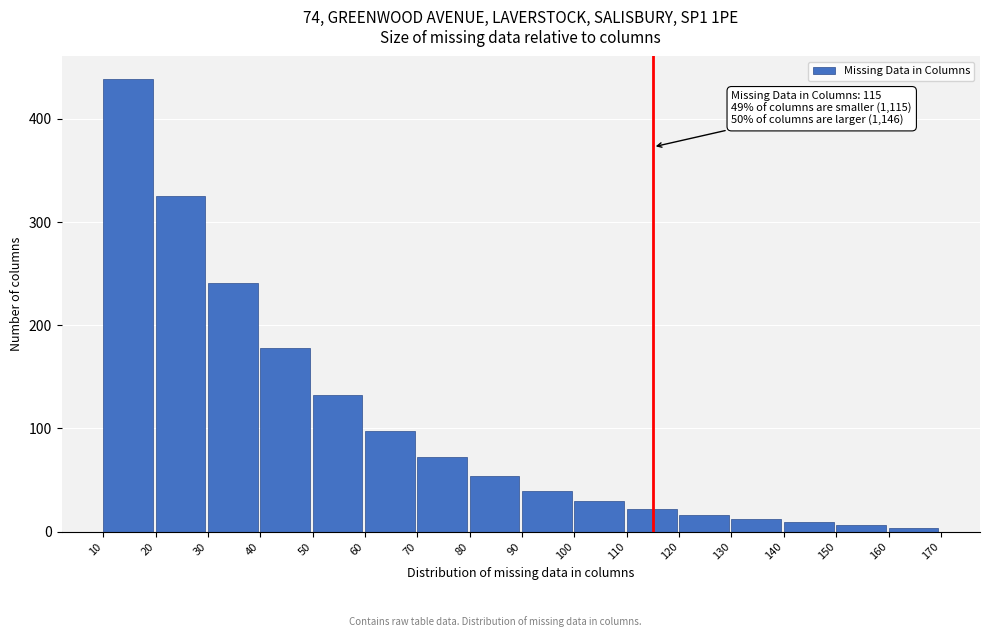

Which range on the x-axis has the tallest bar?

10 to 20